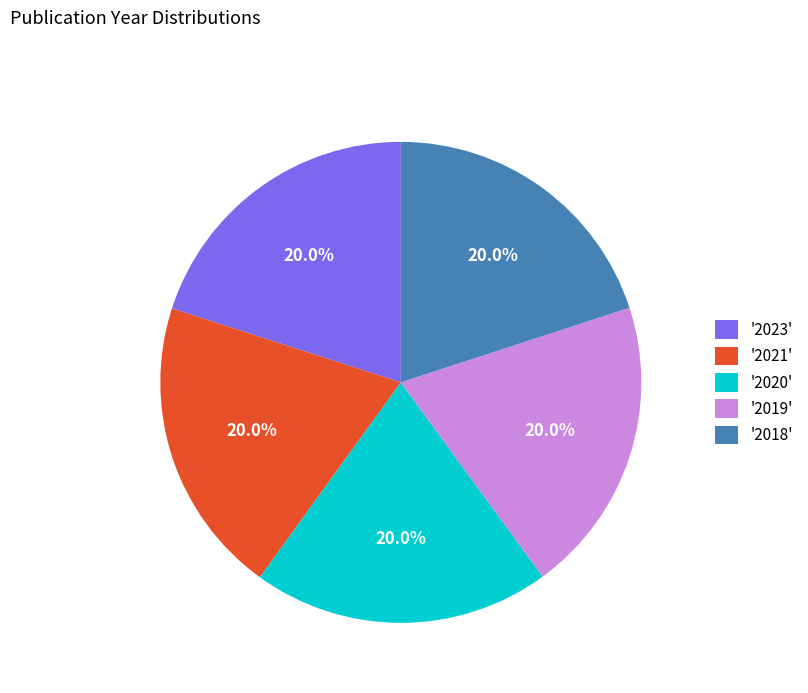

Is '2018' the majority of the pie?

No